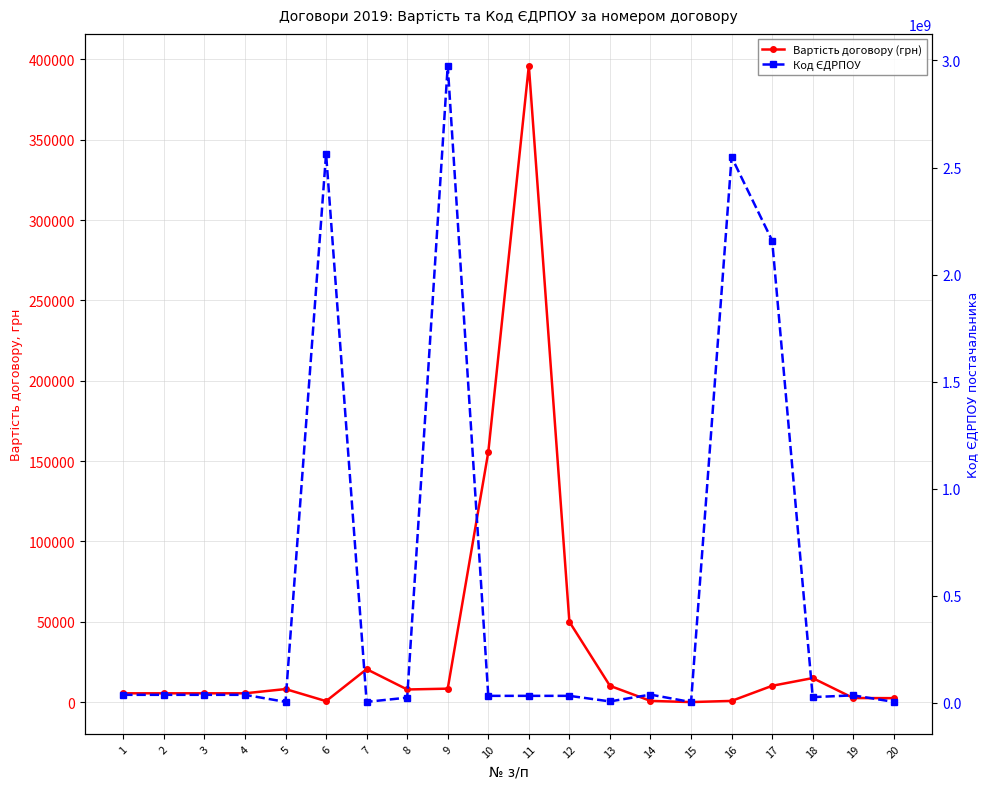

Reading right to left, what are all the values shown in this chart?

Вартість договору (грн): 2500.0	2587.2	15000.0	10196.6	800.0	61.2	793.9	10170.5	50000.0	396056.0	155600.0	8418.0	7900.0	20548.0	650.0	8160.0	5520.0	5520.0	5520.0	5520.0
Код ЄДРПОУ: 3338716.0	33810743.0	25500212.0	2158416537.0	2548417971.0	2359395.0	37261900.0	5468653.0	31473118.0	31473118.0	31473118.0	2975622205.0	23106793.0	3339012.0	2564115516.0	3327925.0	36243550.0	36243550.0	36243550.0	36243550.0